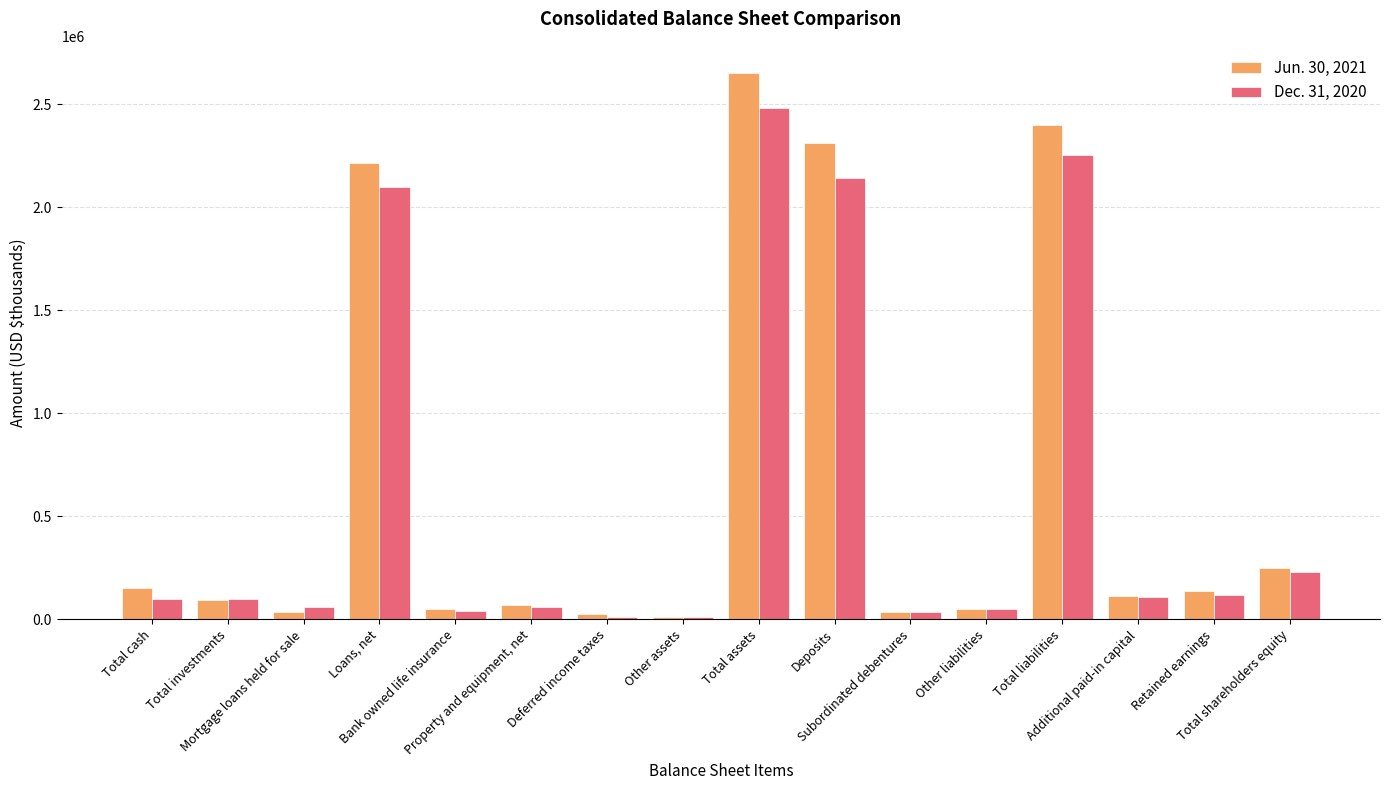

What is the value of the Jun. 30, 2021 bar at the 4th from the left?

2212223